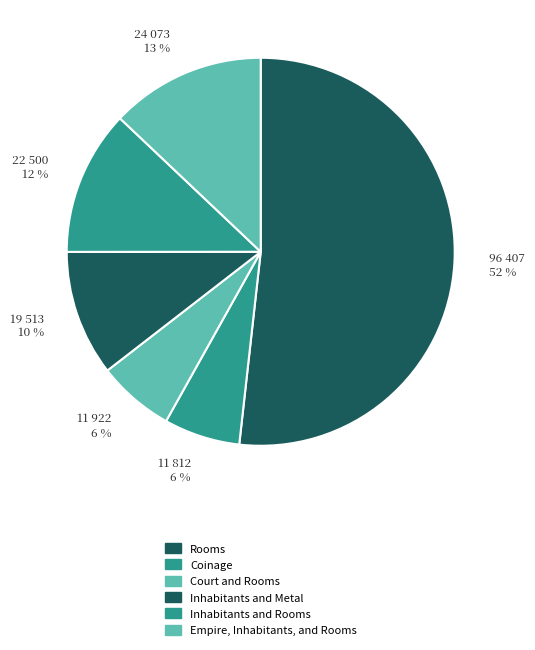

What is the change in value from Inhabitants and Metal to Empire, Inhabitants, and Rooms?

+4560